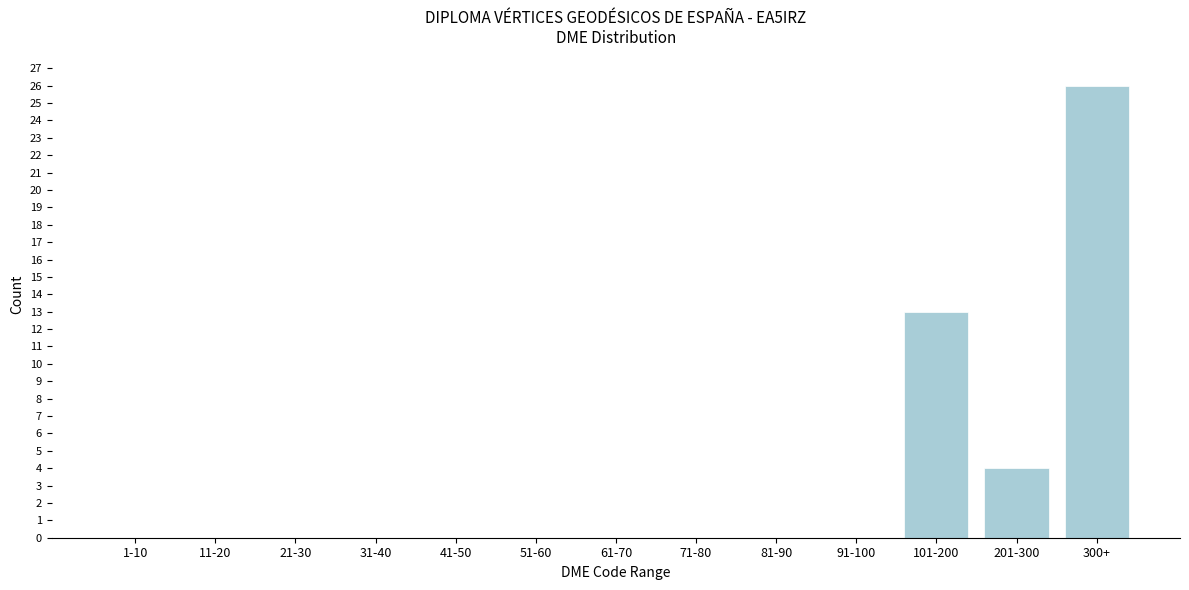

Reading left to right, what are all the values shown in this chart?

1-10=0	11-20=0	21-30=0	31-40=0	41-50=0	51-60=0	61-70=0	71-80=0	81-90=0	91-100=0	101-200=13	201-300=4	300+=26